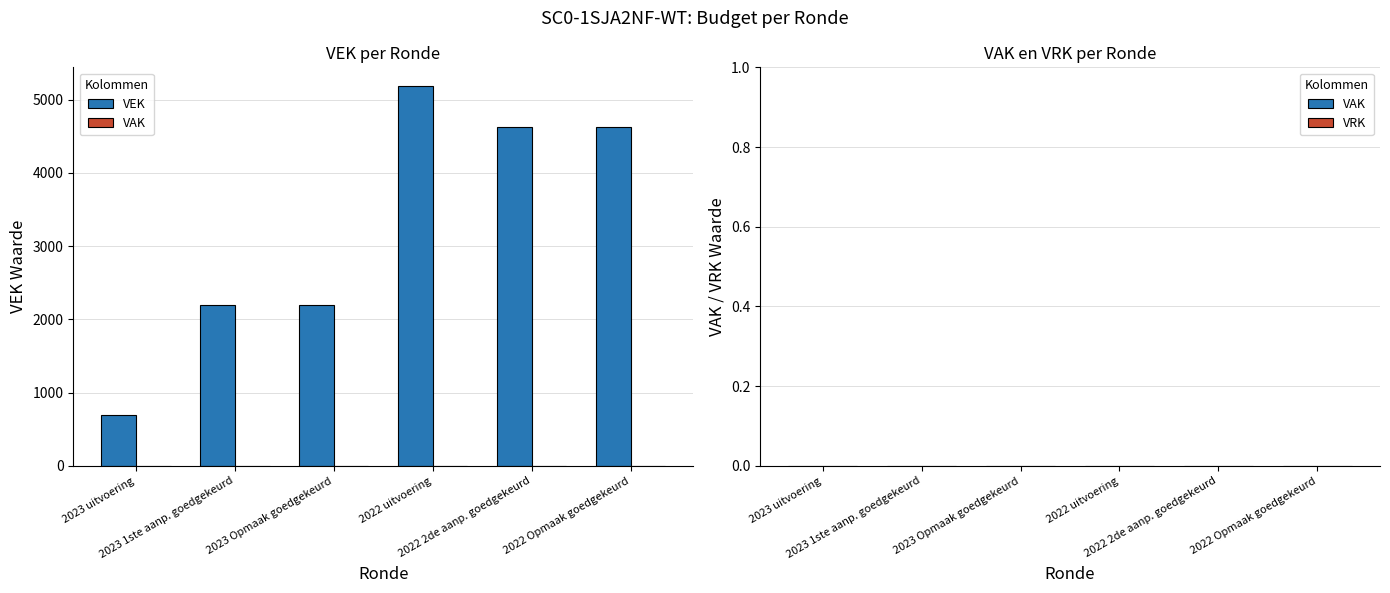

What is the difference between the maximum and second lowest values?

2990